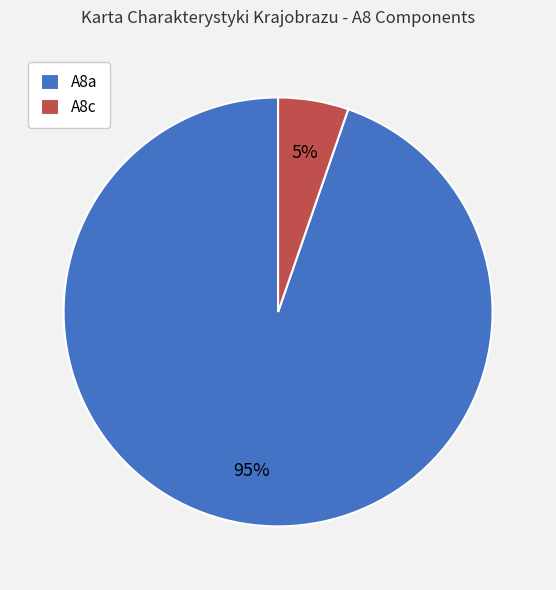

Which slice represents more than half of the pie?

A8a